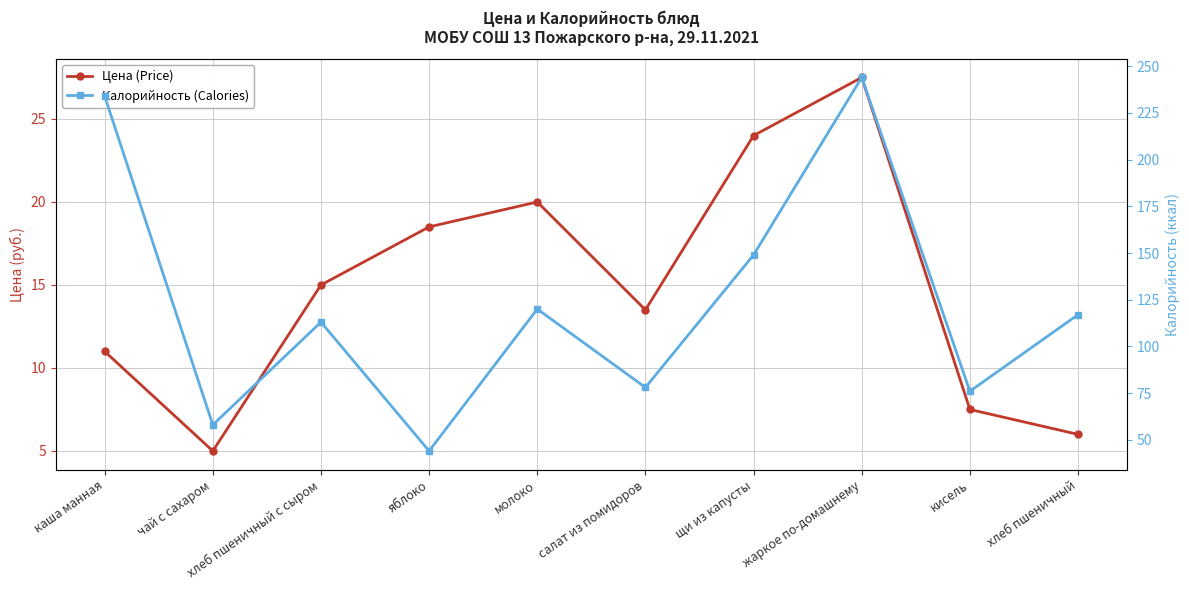

At which label does Калорийность (Calories) first exceed 117?

каша манная